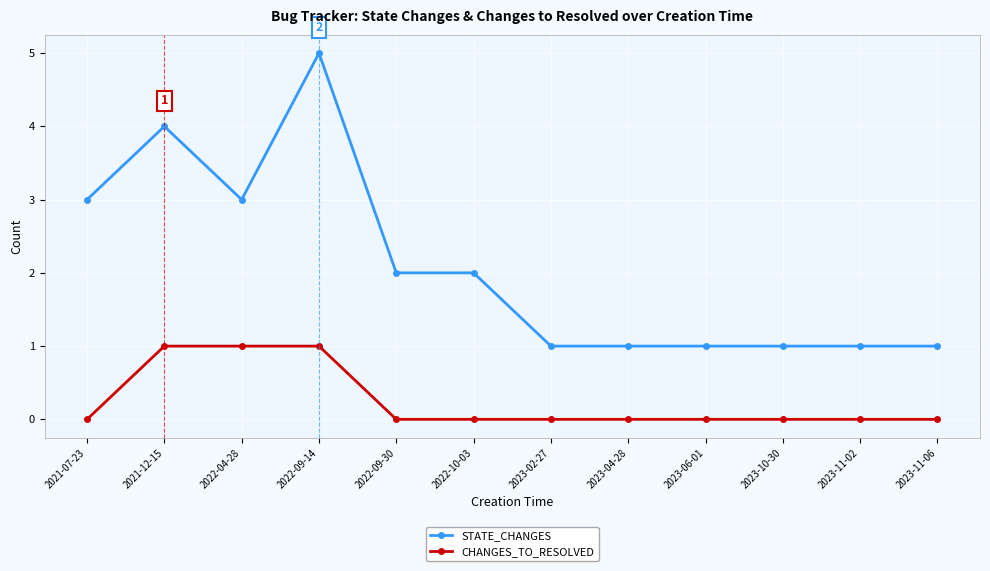

Does the chart display data point markers on the line(s)?

Yes